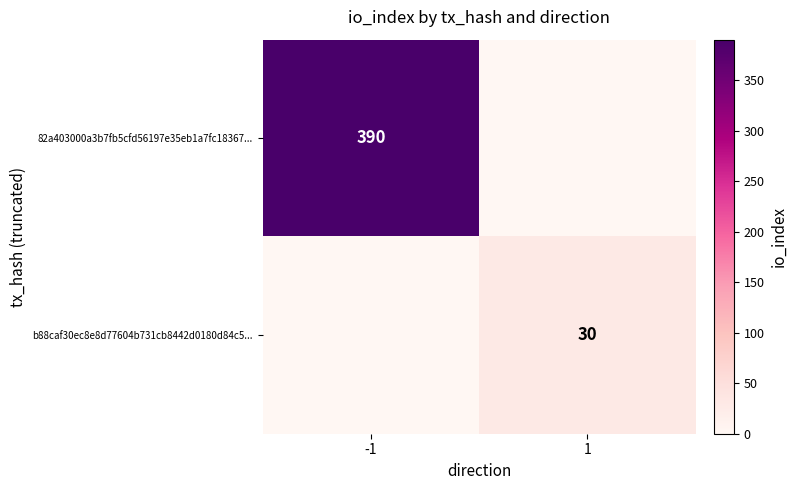

The 82a403000a3b7fb5cfd56197e35eb1a7fc18367... series shows 112 at -1. True or false?

False